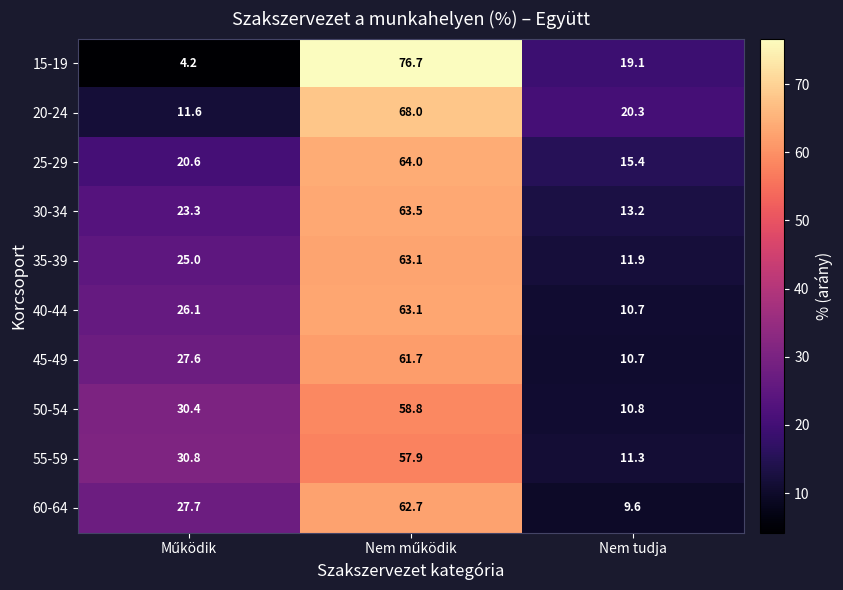

What is the average value of the 20-24 series?

33.3